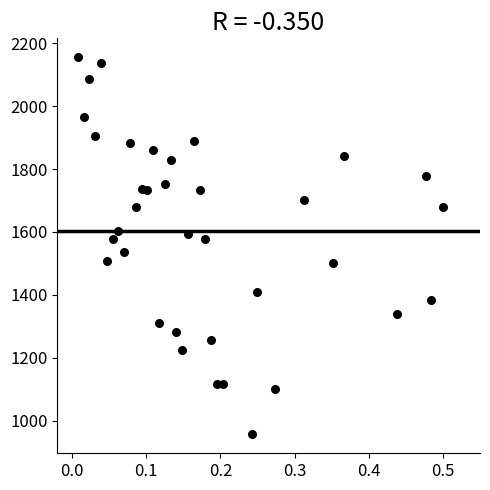

What is the range of Y values (max minus min)?

1200